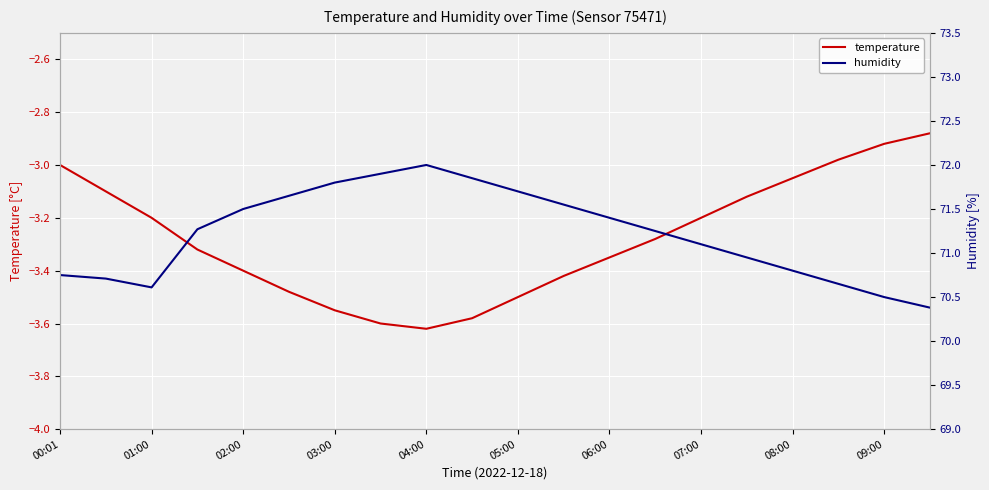

Is this an area chart (filled region under the line)?

No